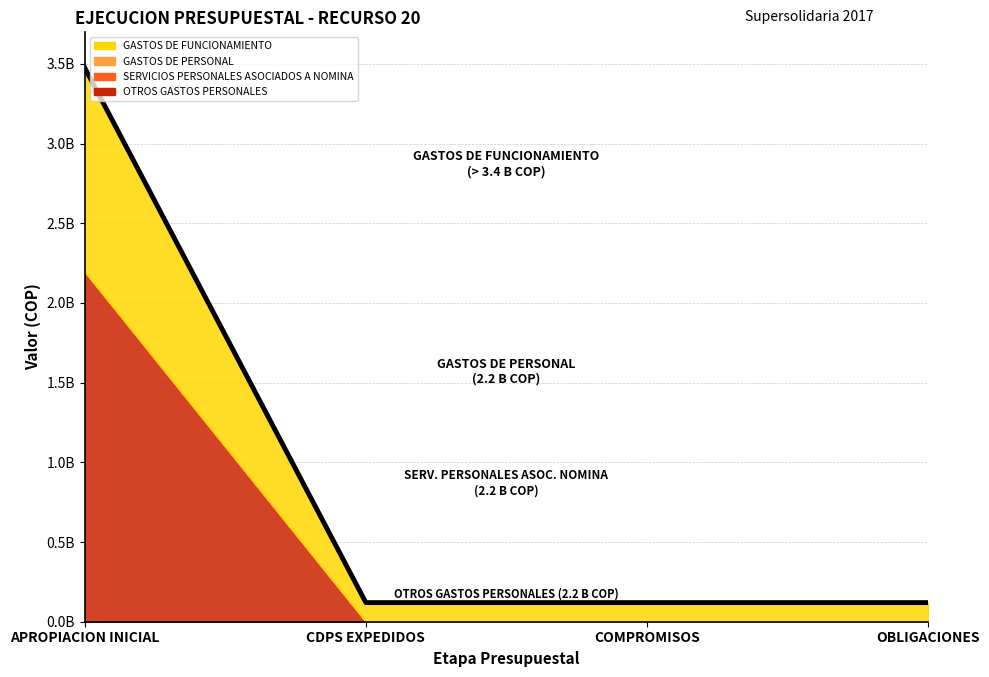

What is the difference between the maximum and second lowest values in the GASTOS DE FUNCIONAMIENTO series?

3356143689